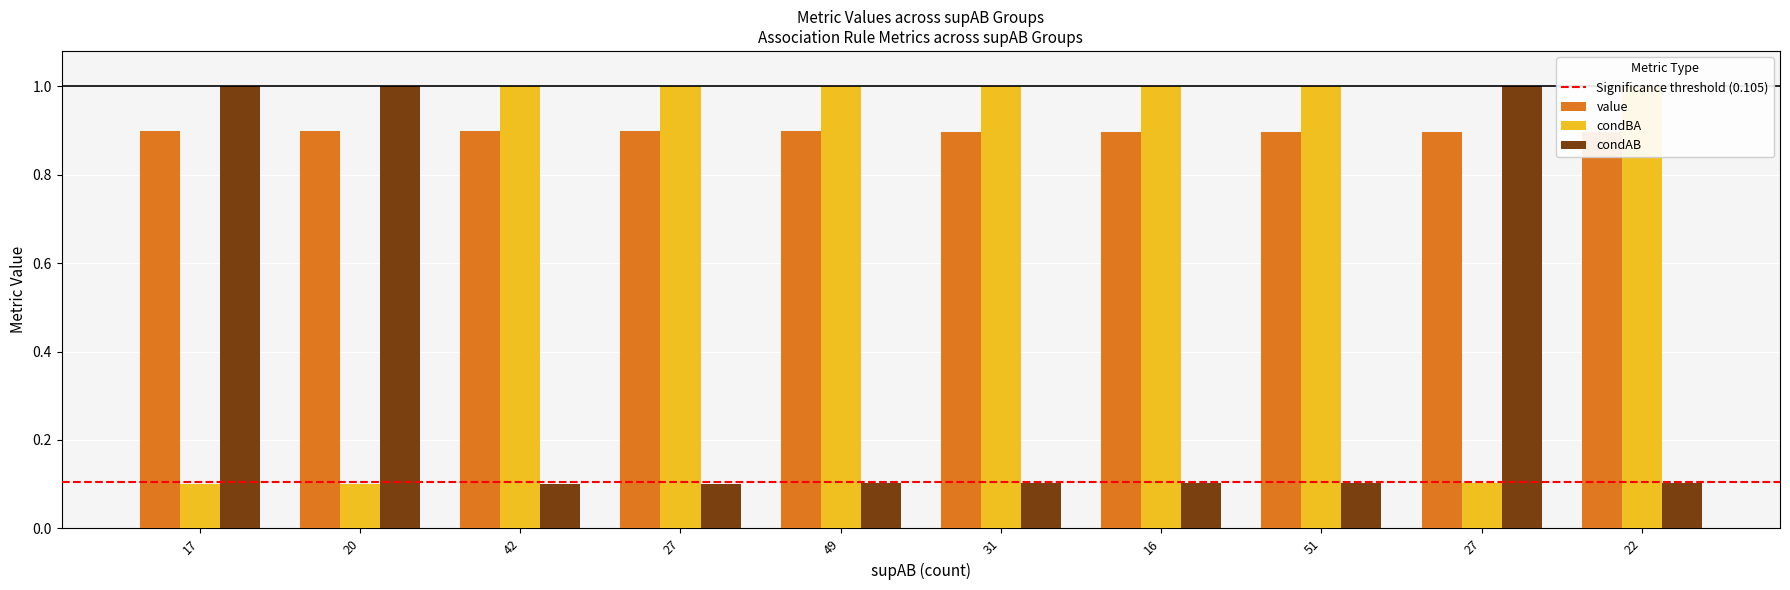

At which category is the sum across all series the highest?

17